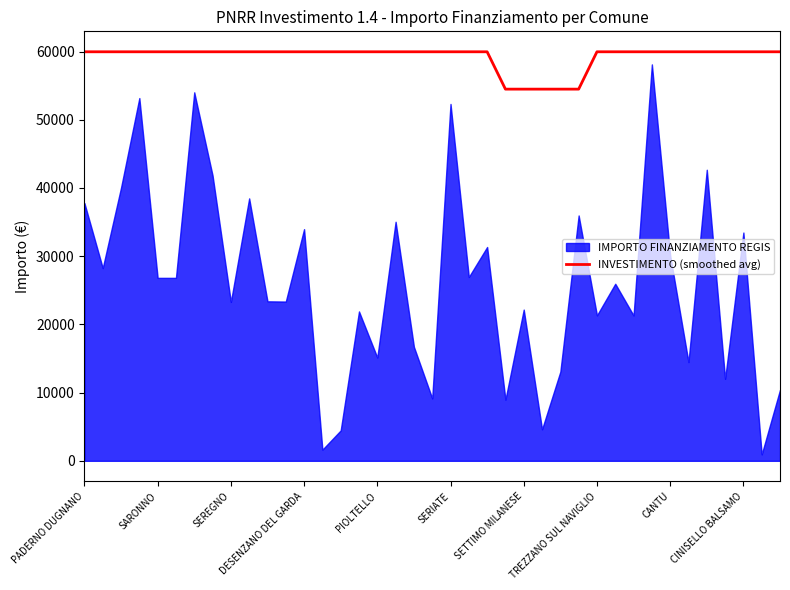

What is the highest value of the INVESTIMENTO (smoothed avg) series?

59966.0